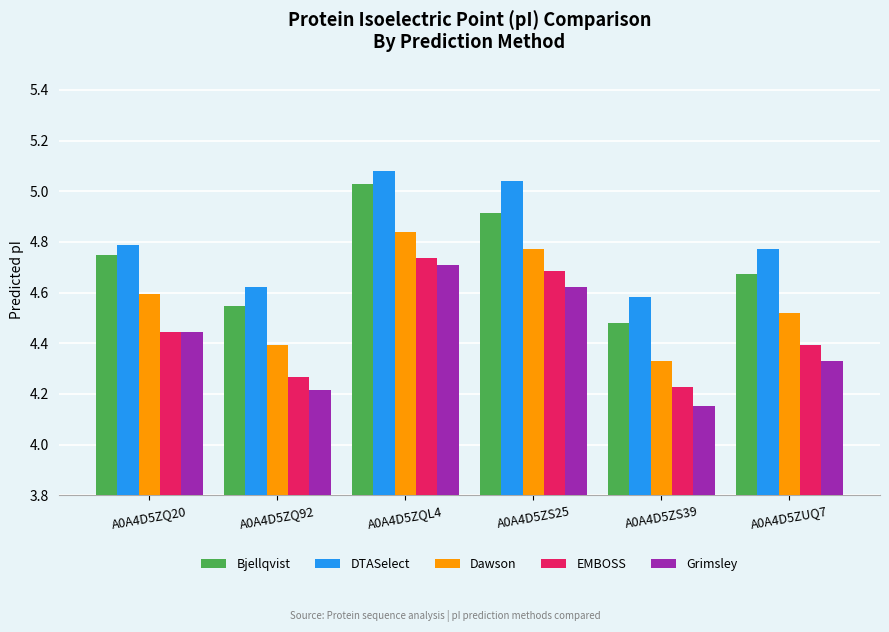

What is the total value across all series at A0A4D5ZQL4?

24.4